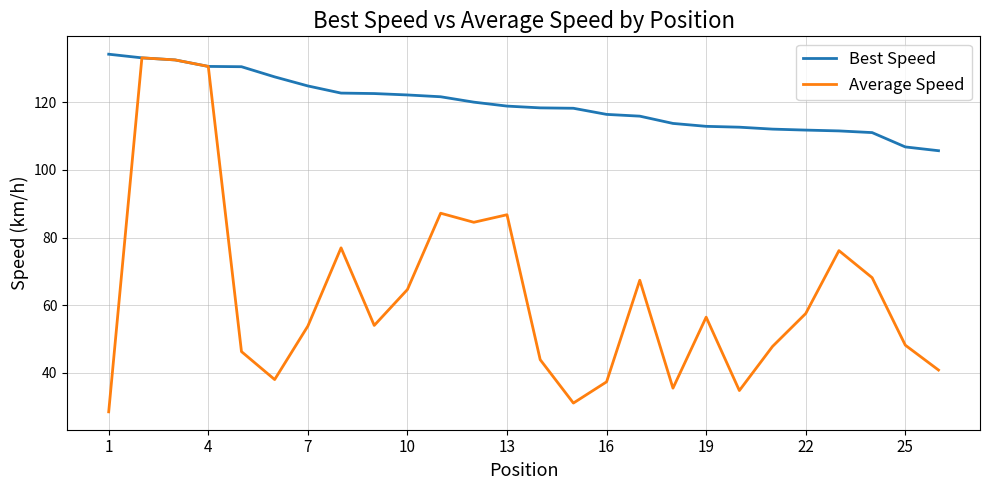

What is the lowest value of the Average Speed series?

28.5